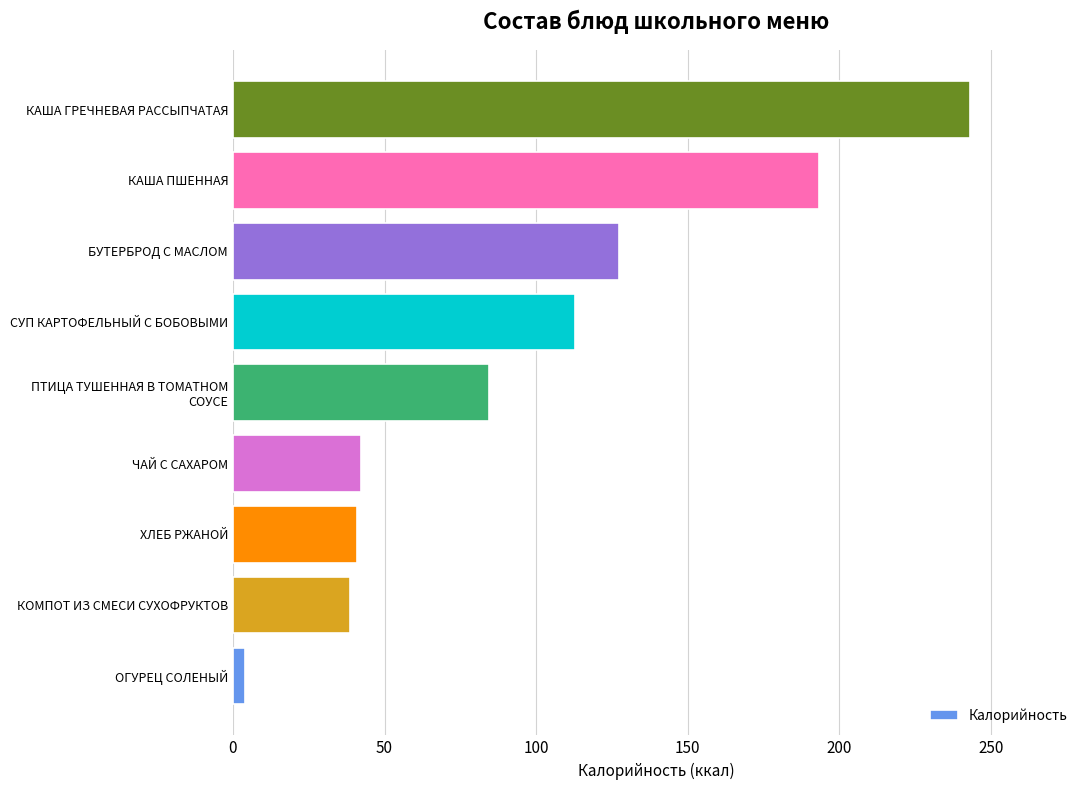

What is the difference between the maximum and second lowest values?

204.3